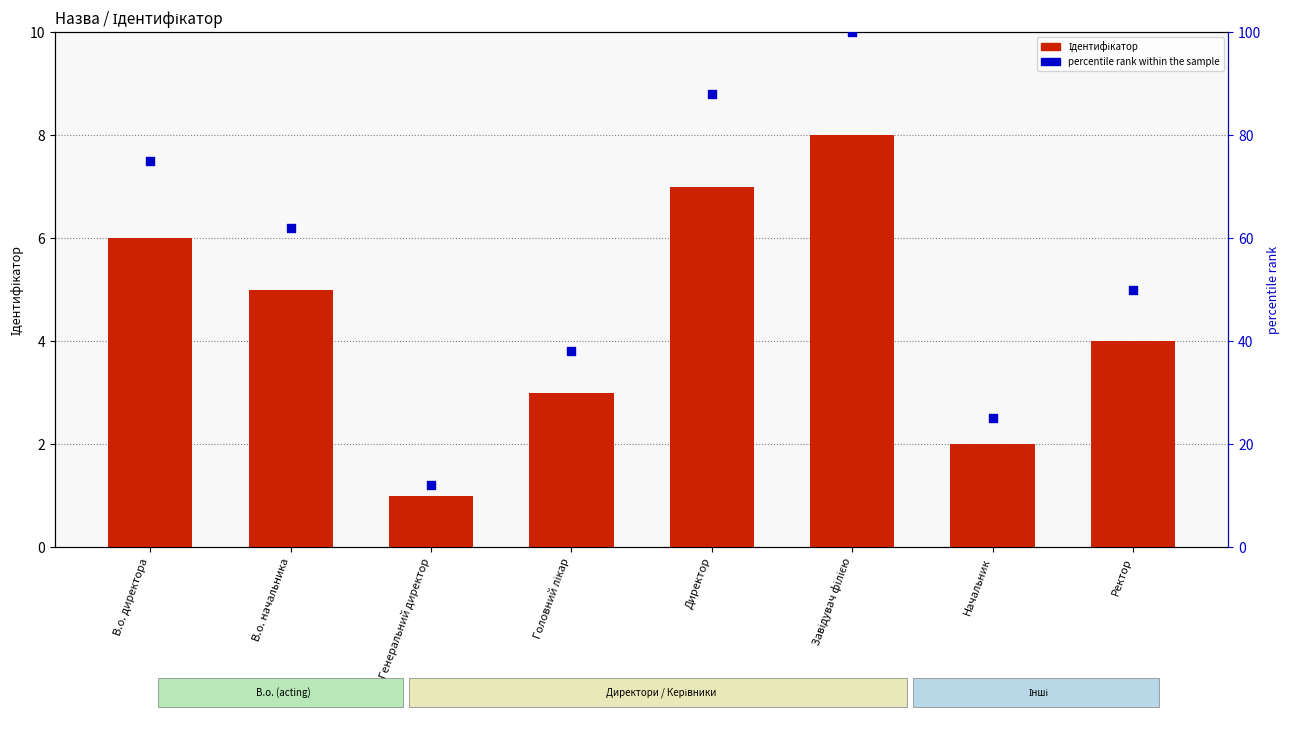

Which series contains the highest Y value?

Percentile rank